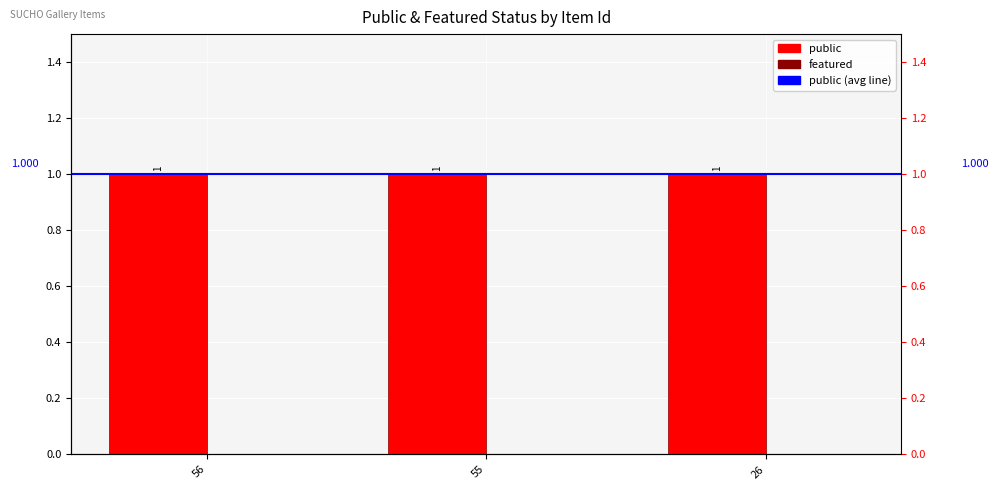

At which label does public reach its minimum?

56